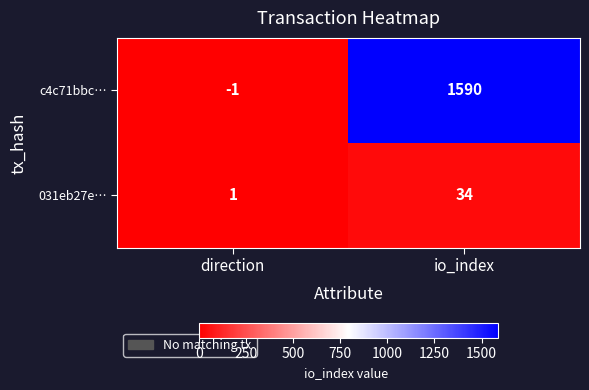

What is the total value across all series at io_index?

1624